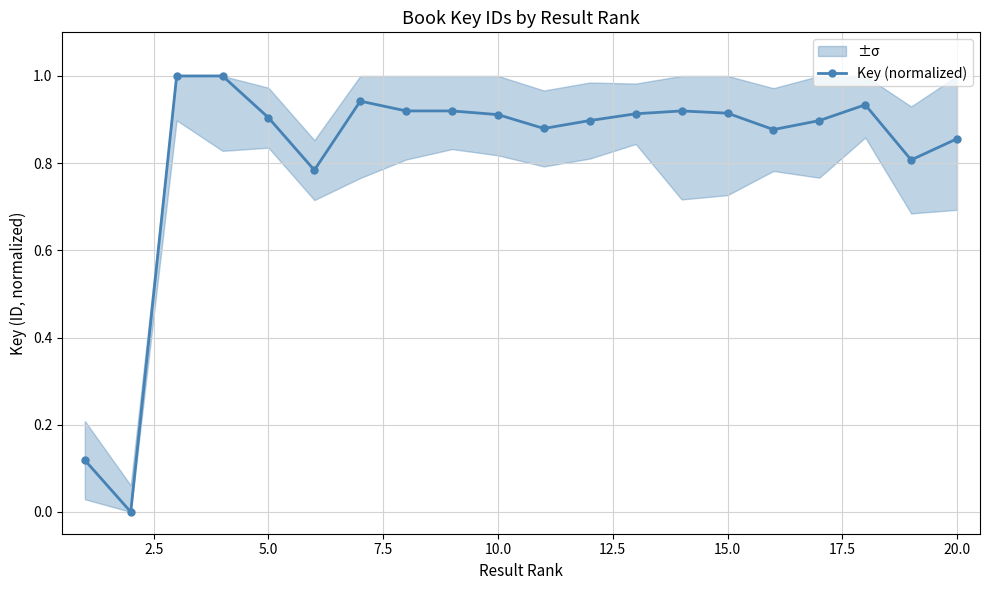

True or false: Key (normalized) has more than 2 points higher than both neighbors.

True